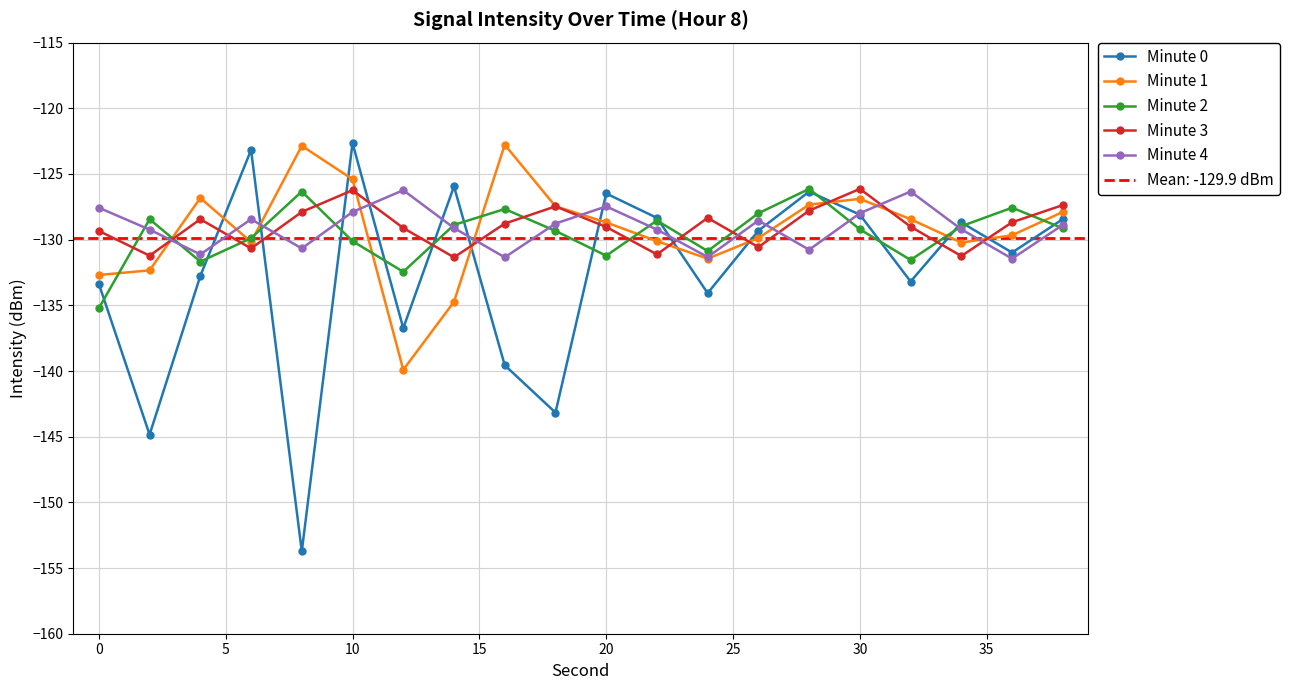

What is the highest value of the Minute 0 series?

-122.6